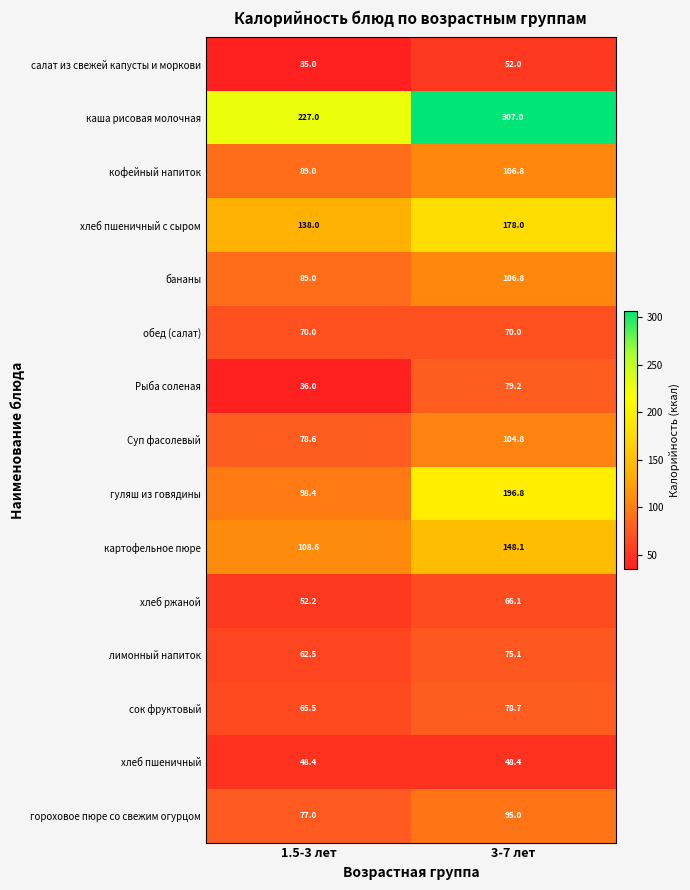

What is the total value across all series at 3-7 лет?

1712.8